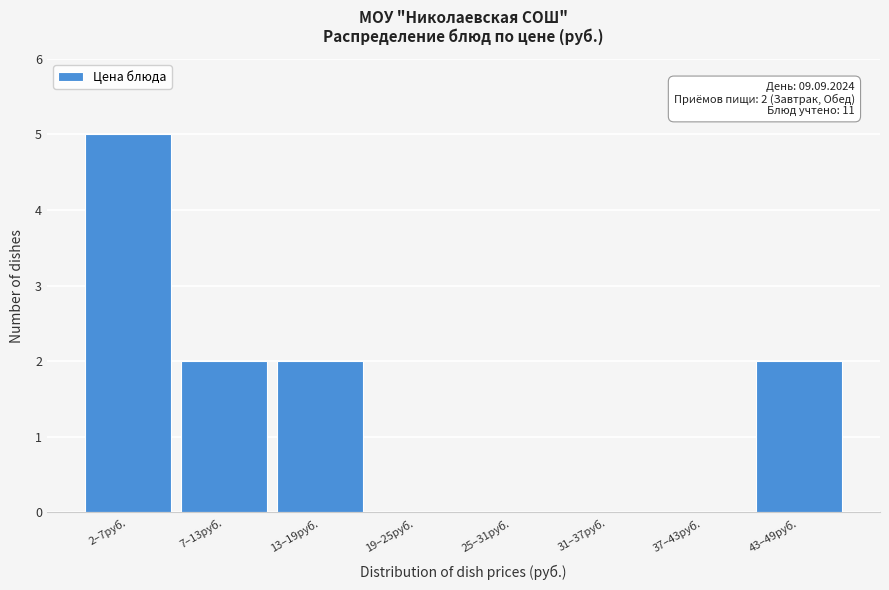

Reading left to right, extract all data points from this chart.

2–7руб.=5	7–13руб.=2	13–19руб.=2	19–25руб.=0	25–31руб.=0	31–37руб.=0	37–43руб.=0	43–49руб.=2